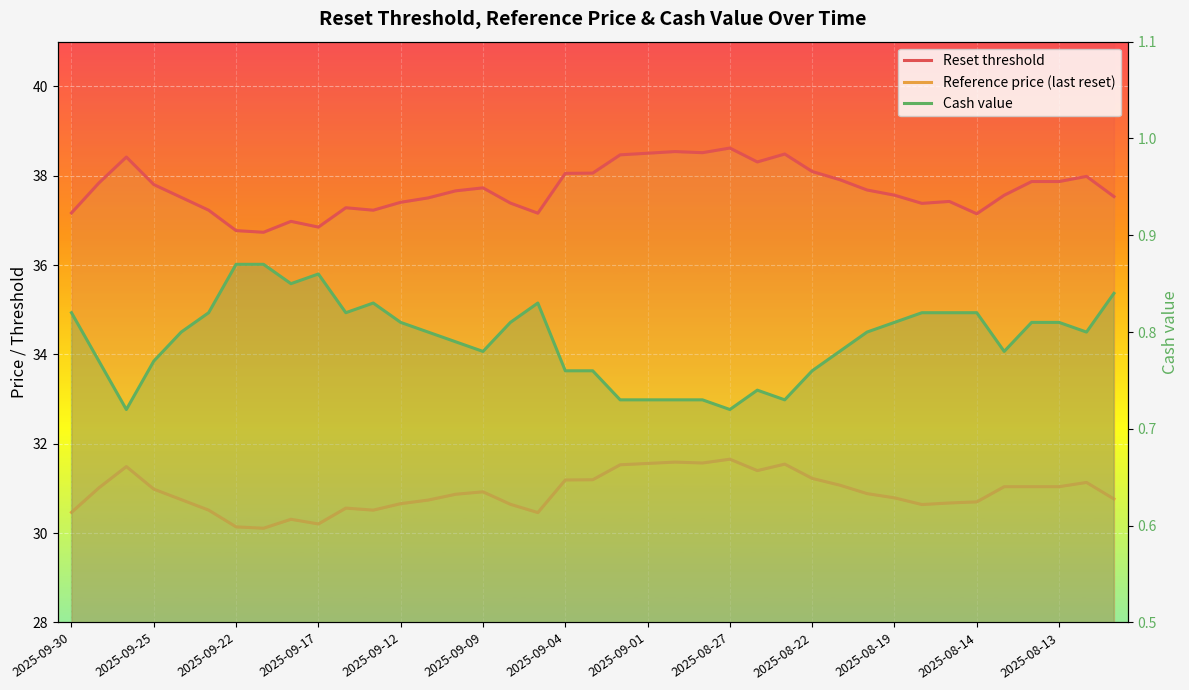

Is it true that Cash value equals 1.4 at 2025-08-27?

False